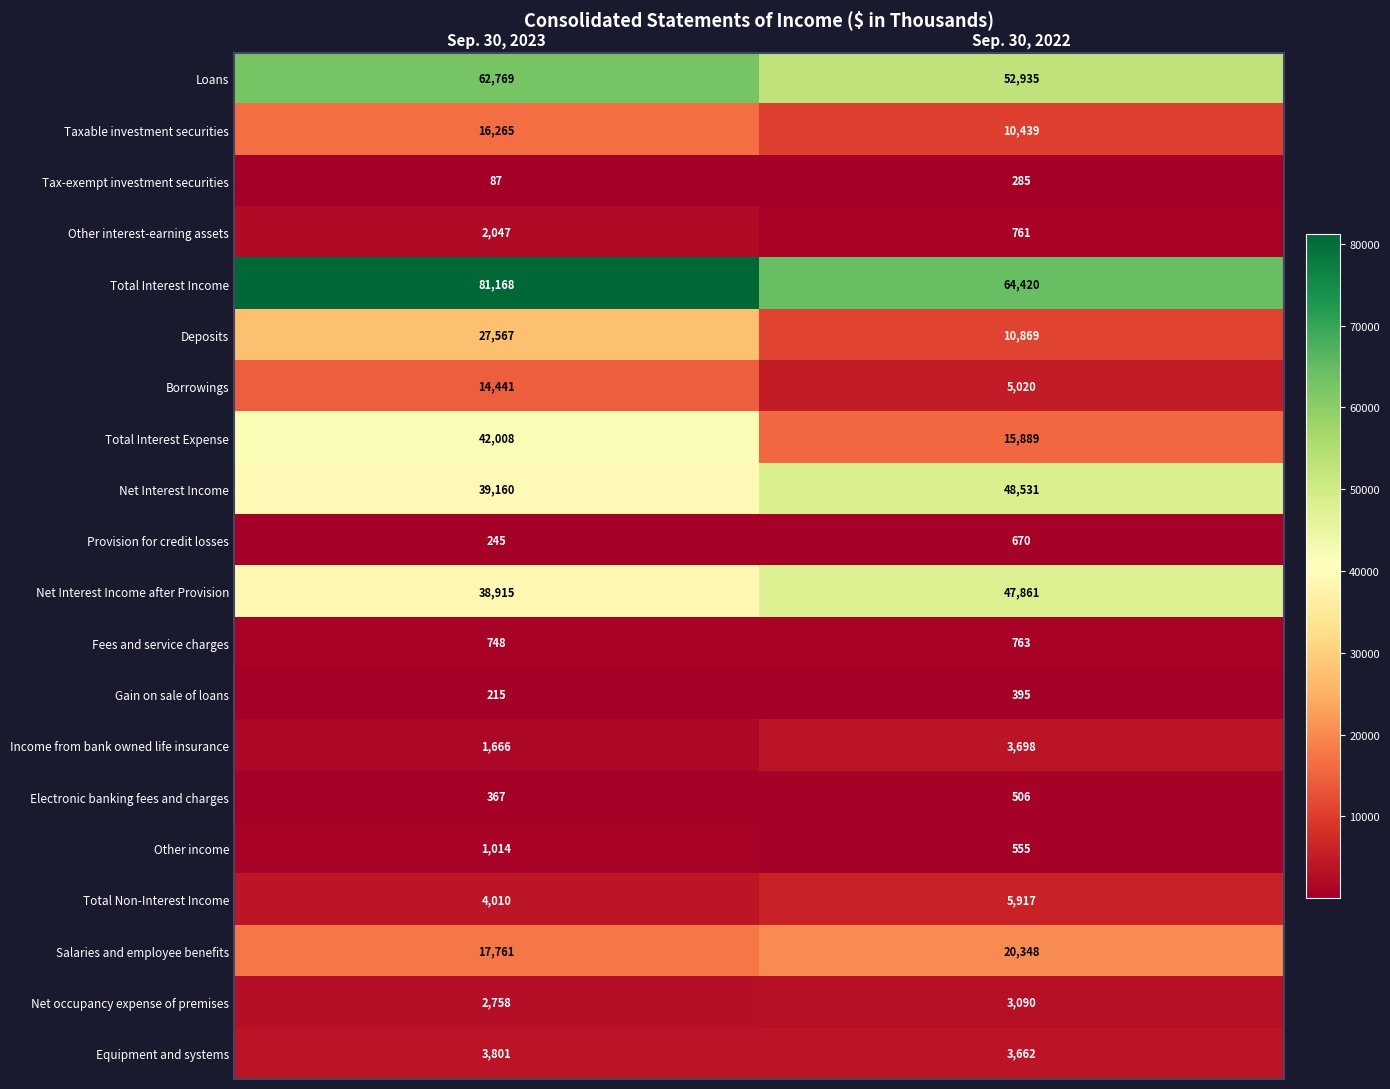

How many categories are shown in the chart?

2